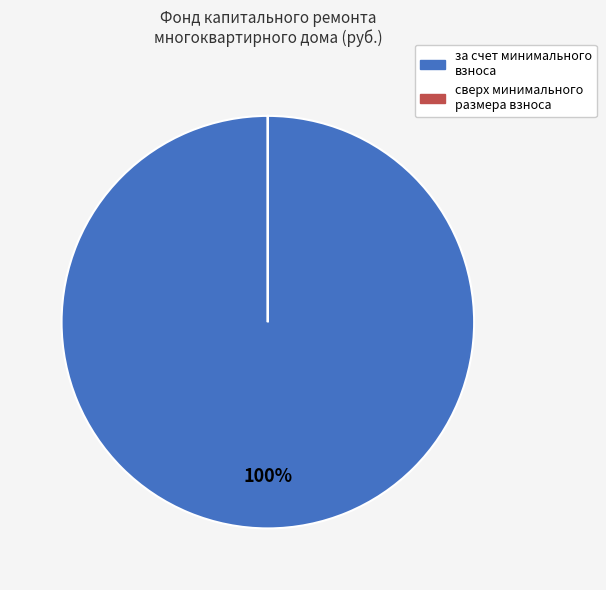

Is it true that за счет минимального взноса is 100% of the pie?

True